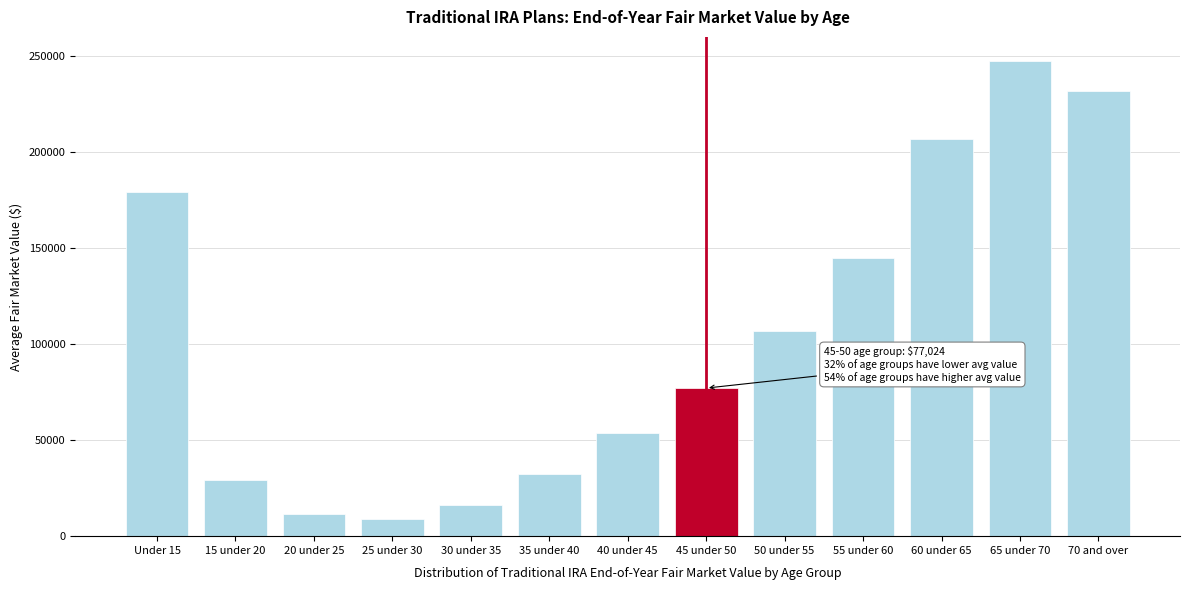

What is the change in value from 30 under 35 to 70 and over?

+215332.8